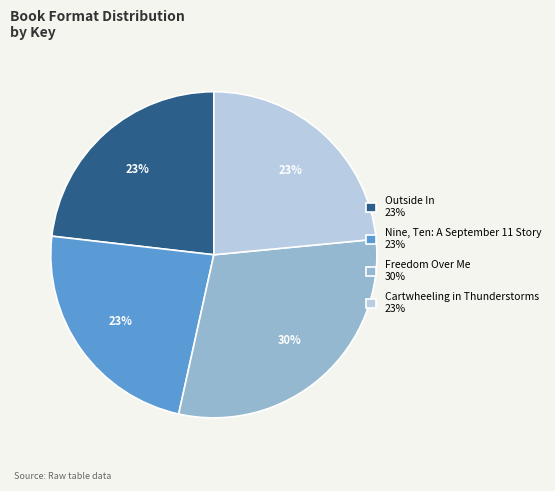

Does any single category account for the majority?

No